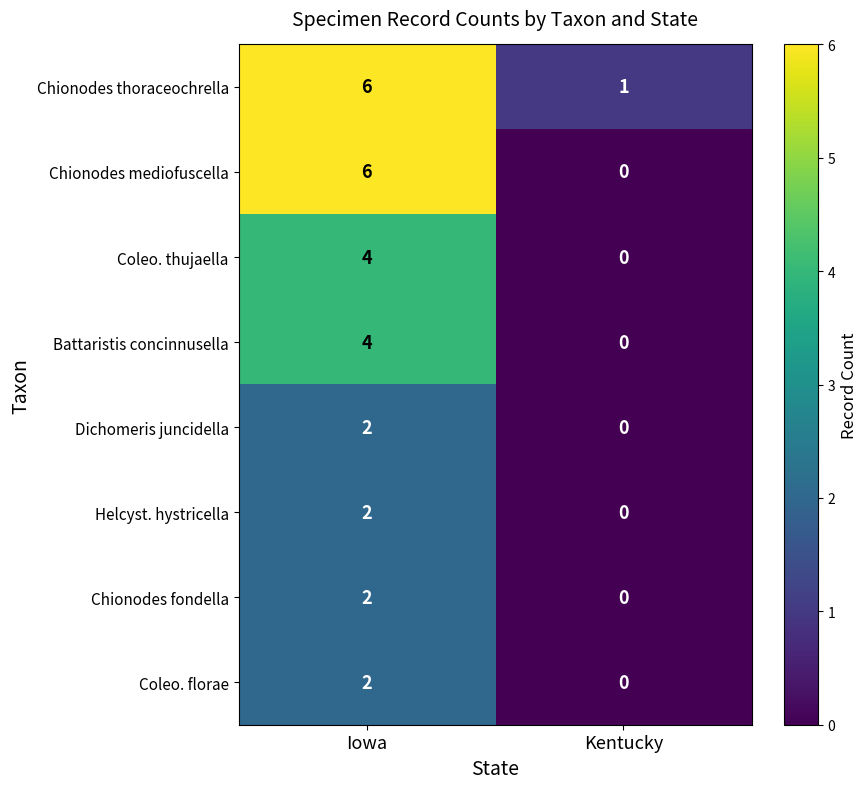

The value of Chionodes mediofuscella at Iowa is 6. True or false?

True